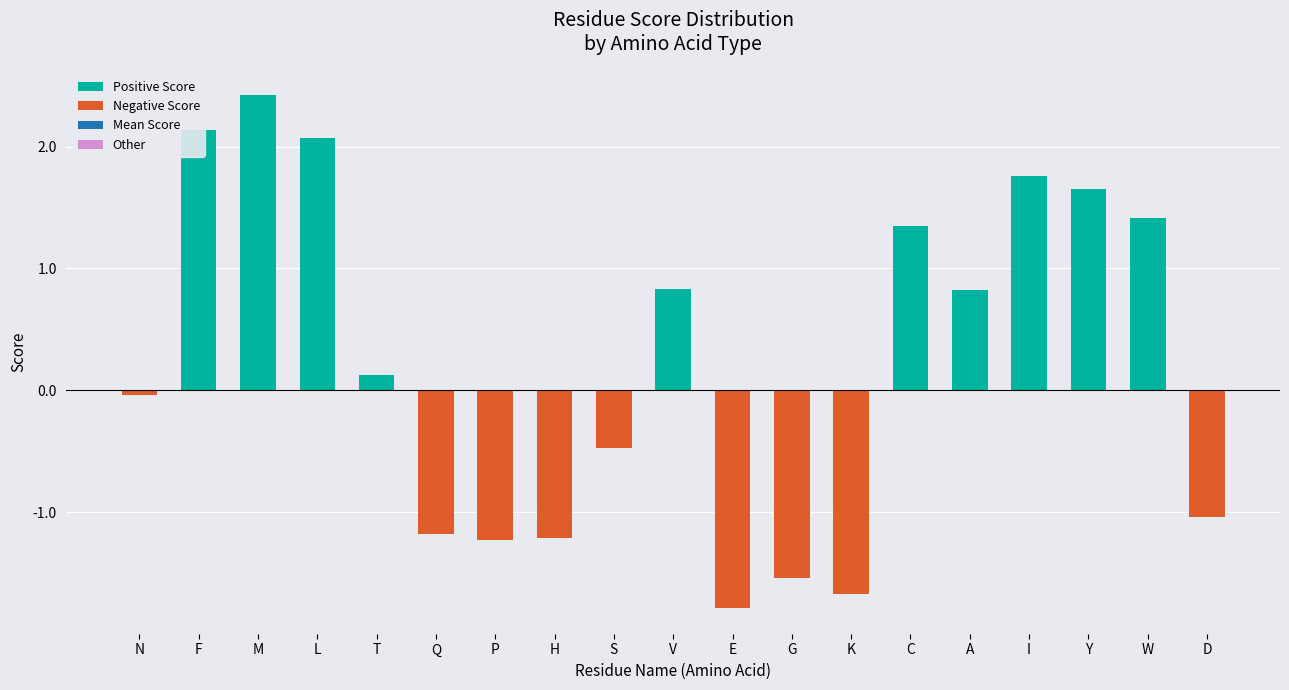

Which category has the lowest value across all series?

E